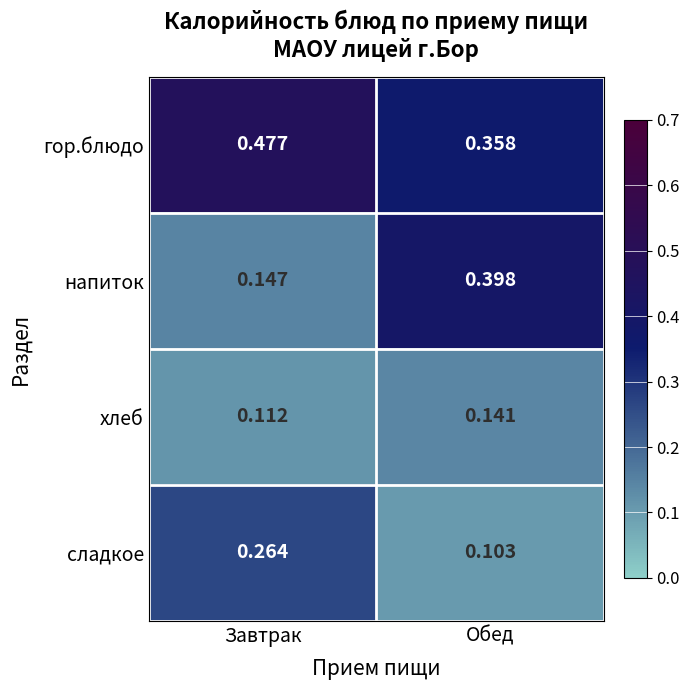

At which label does хлеб reach its peak?

Обед